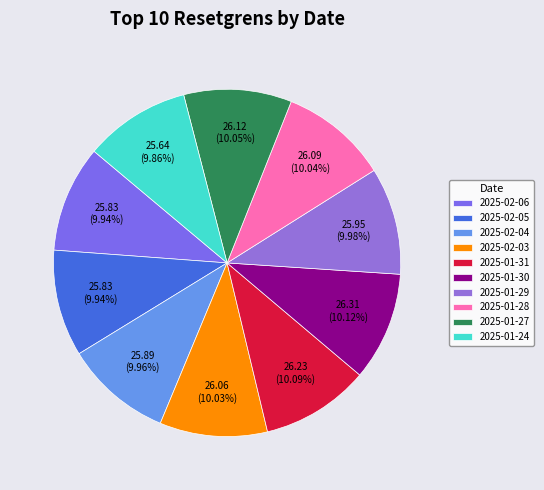

Rank the categories by value from highest to lowest.

2025-01-30, 2025-01-31, 2025-01-27, 2025-01-28, 2025-02-03, 2025-01-29, 2025-02-04, 2025-02-06, 2025-02-05, 2025-01-24